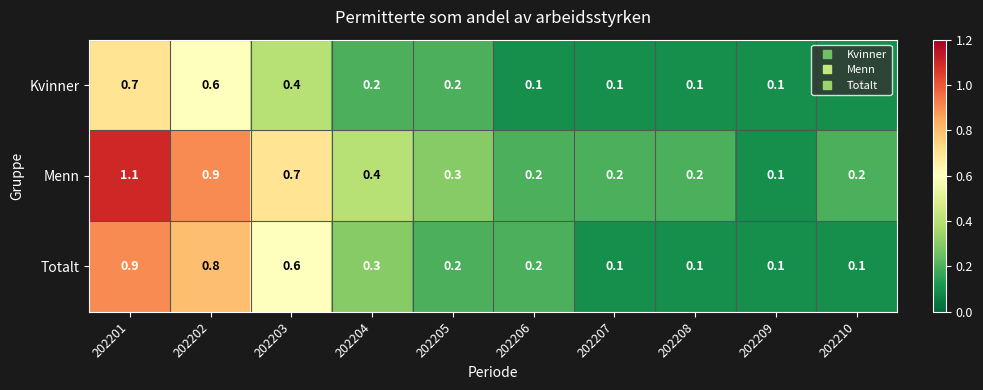

What is the sum of the Totalt values at 202204 and 202201?

1.2